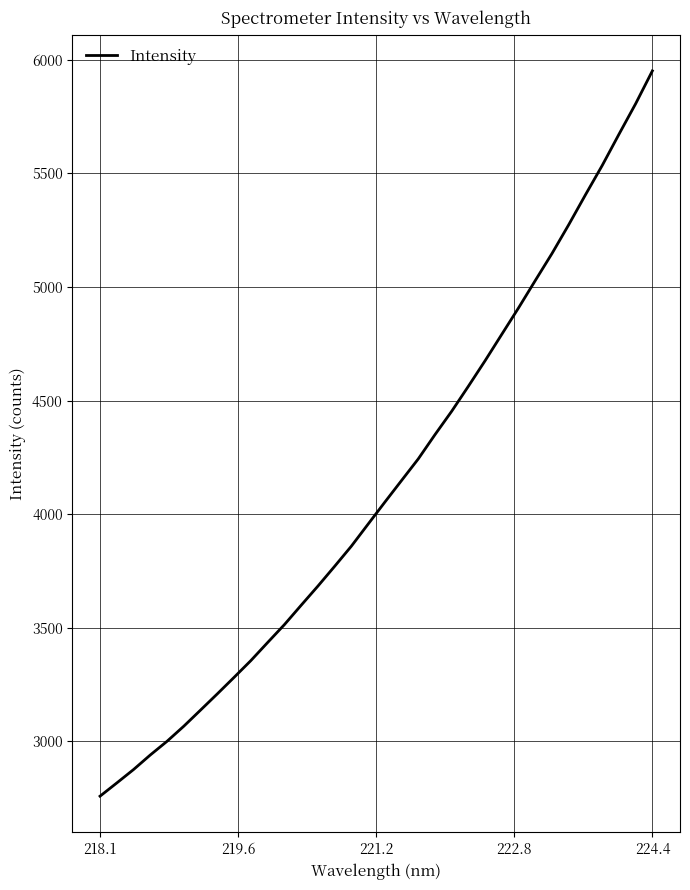

What is the minimum value shown in the chart?

2757.8